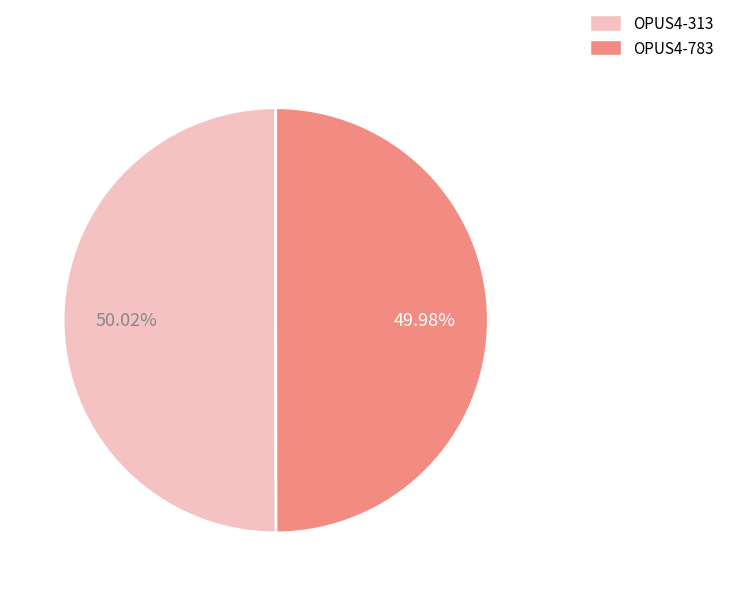

To the nearest percent, what is the average slice percentage?

50%